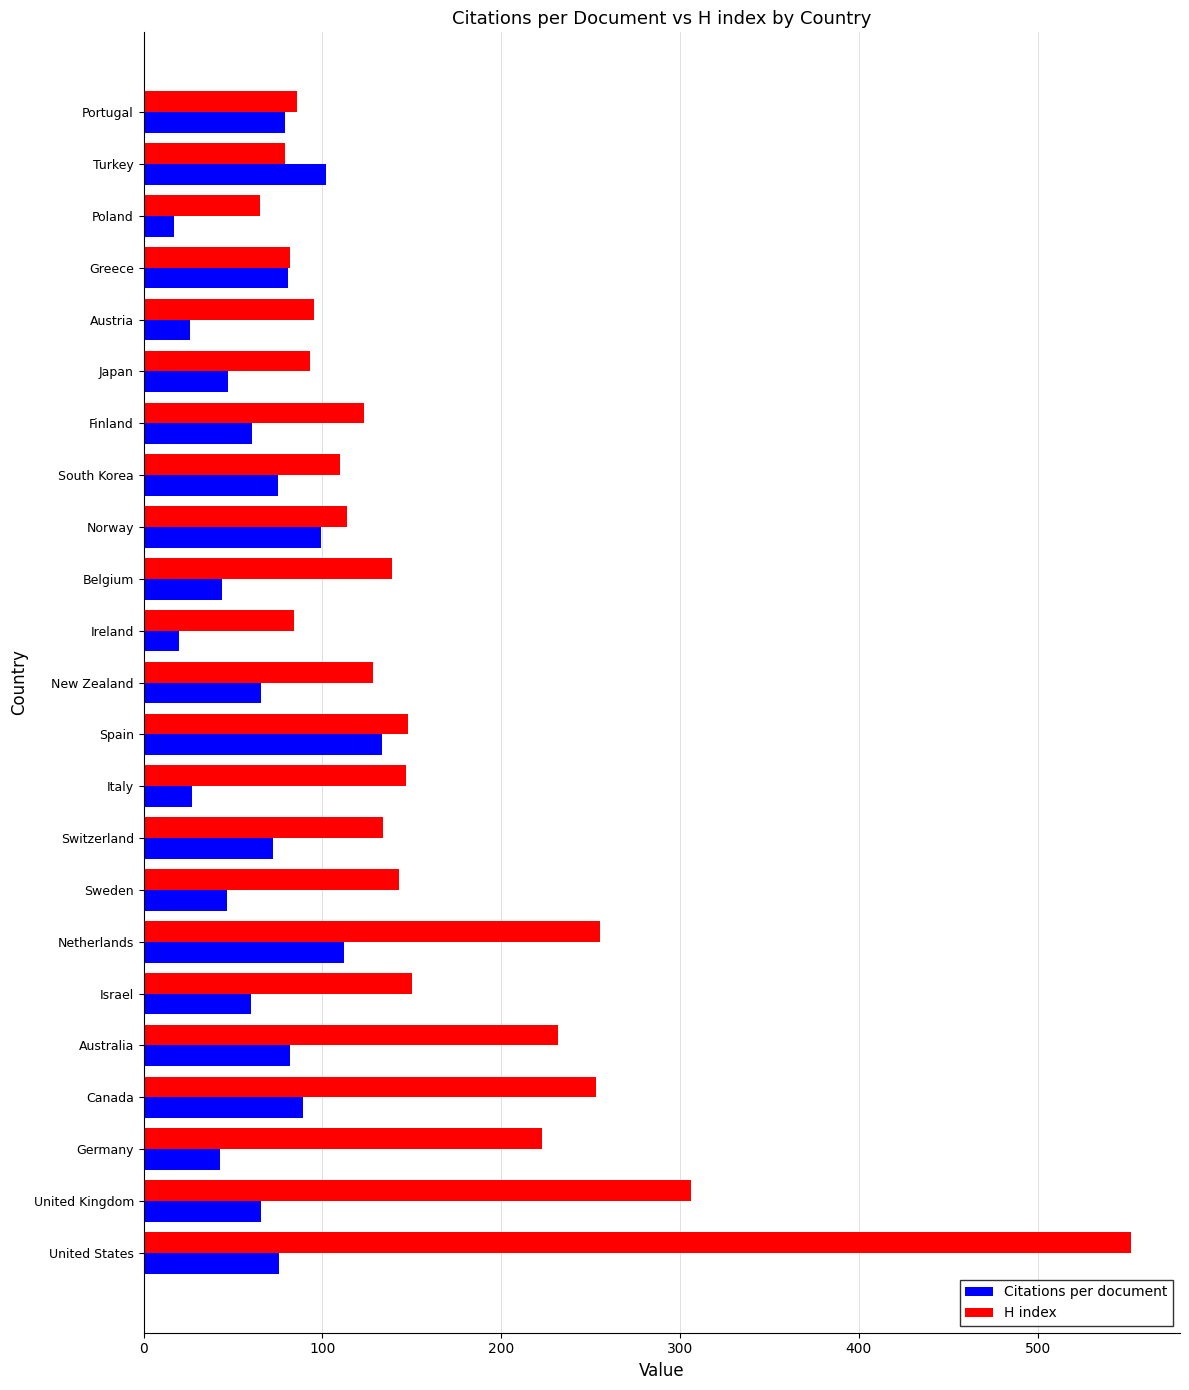

Which series has the largest total across all categories?

H index